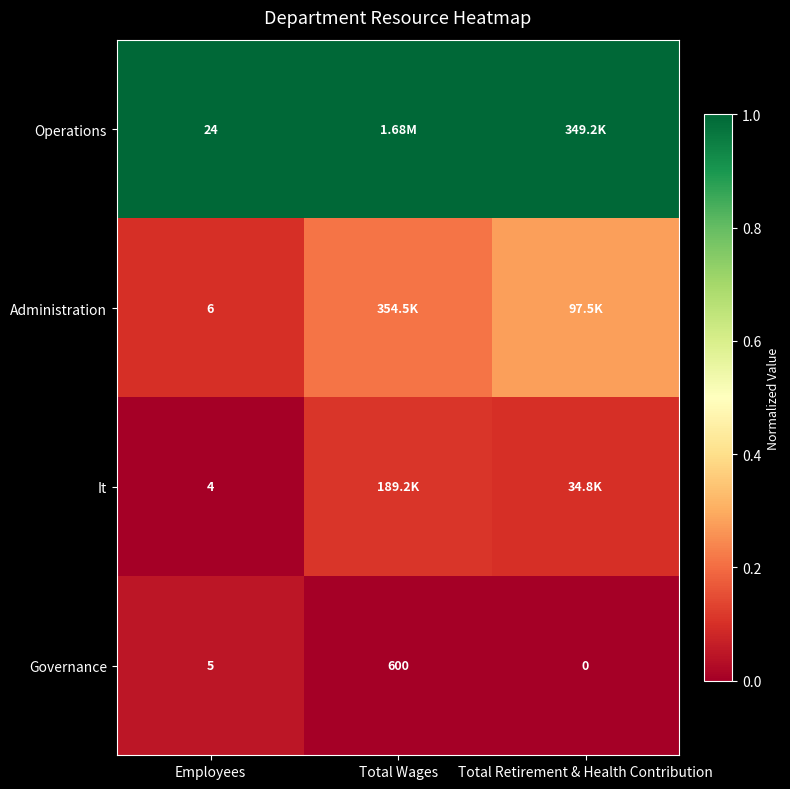

At Employees, list the series in order from largest to smallest.

Operations, Administration, Governance, It